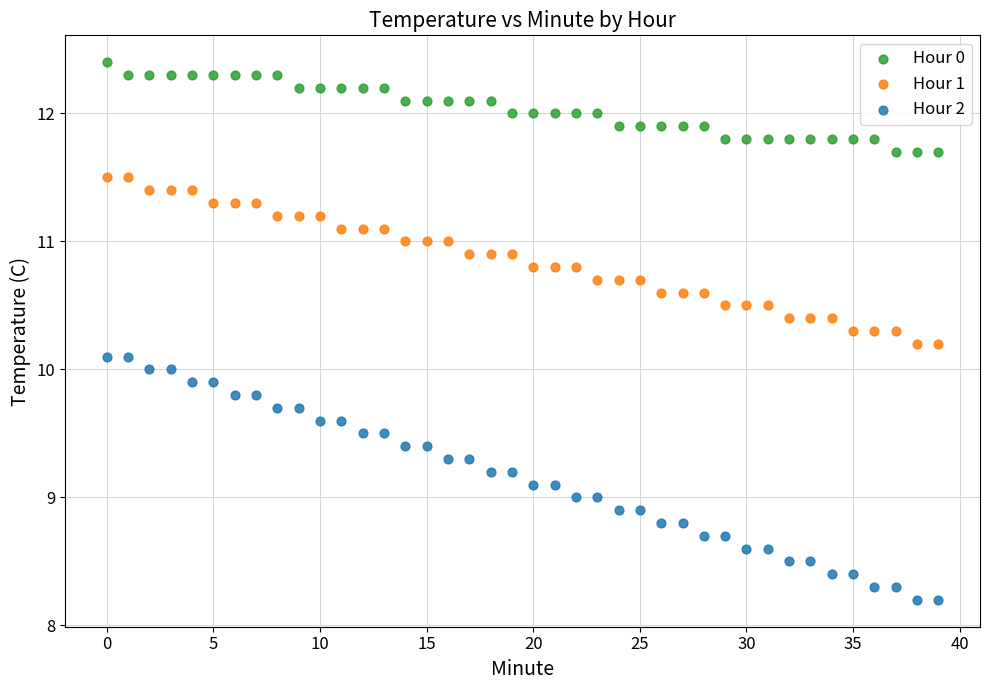

Across all data points, what is the range of Y values (max minus min)?

4.2